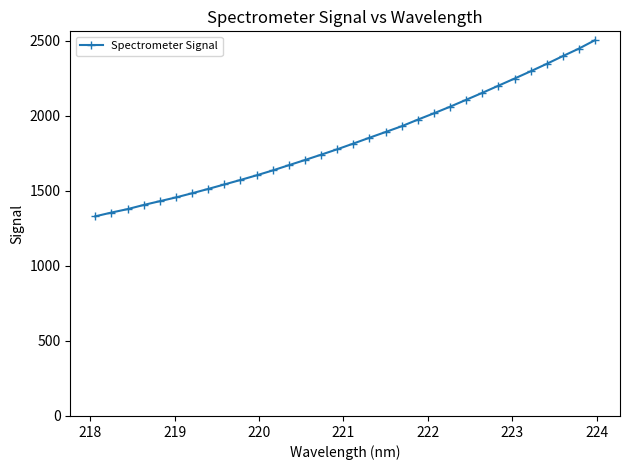

What is the average value?

1839.6